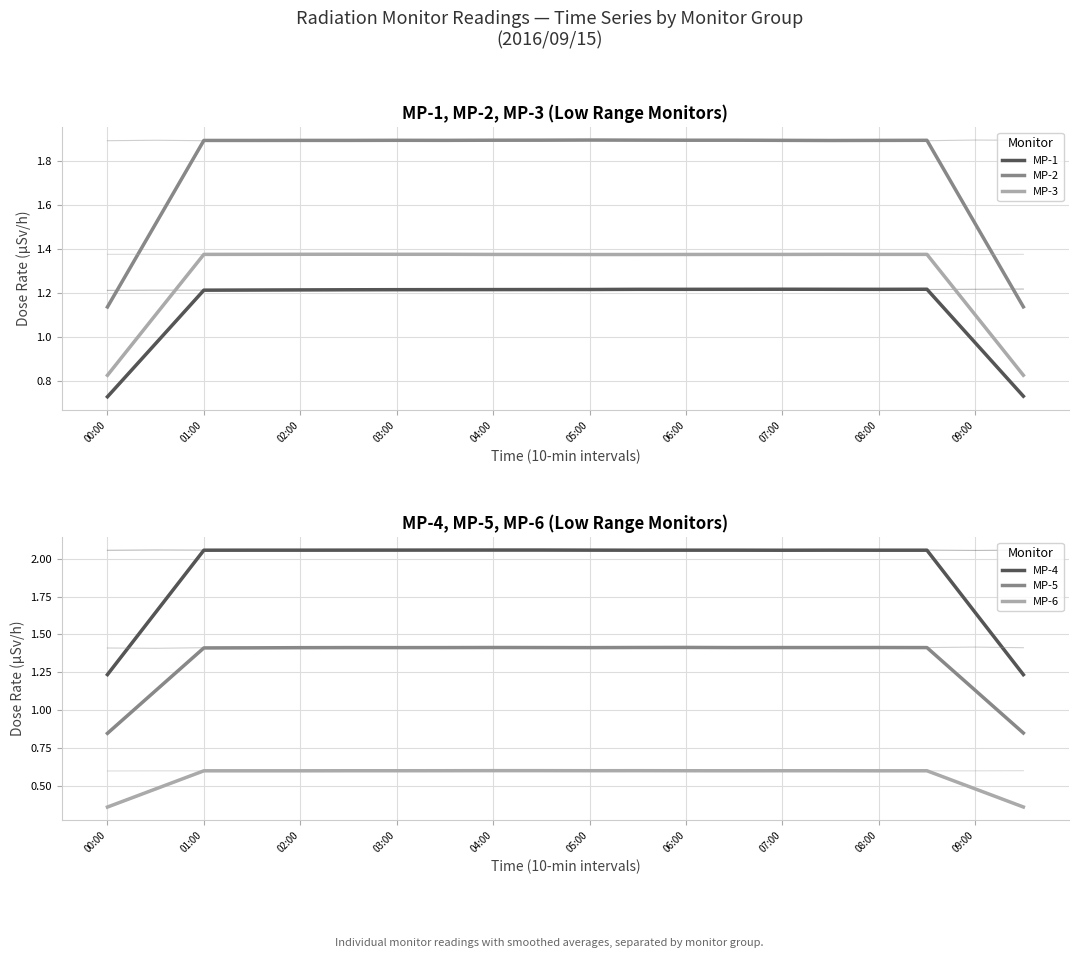

How many lines are shown in the chart?

6